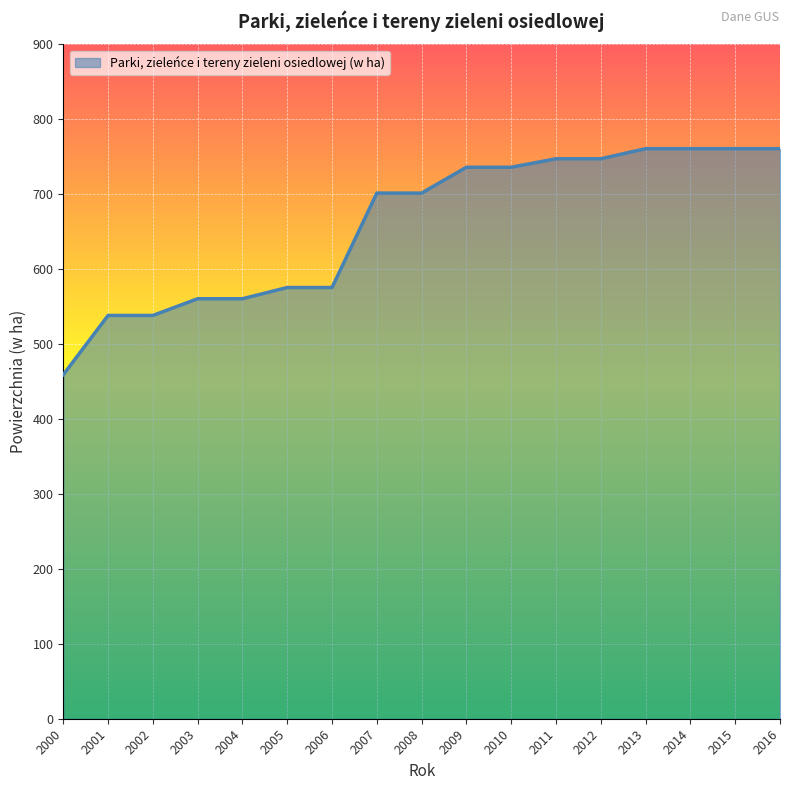

What is the change in value from 2000 to 2001?

+79.1